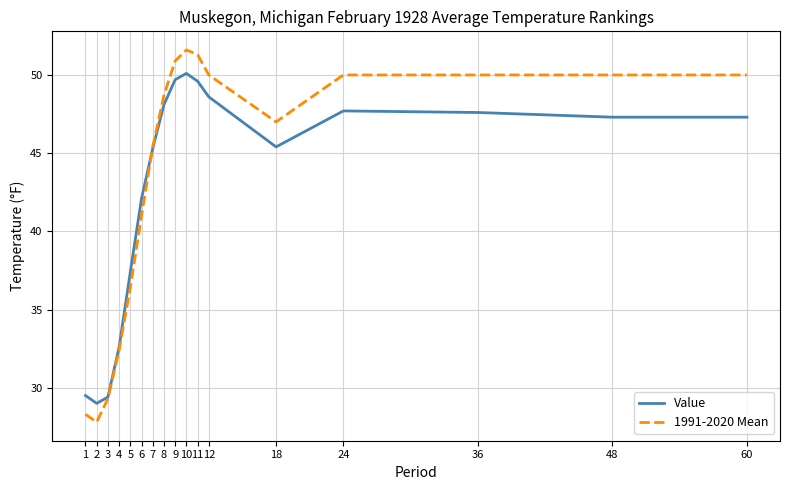

Is it true that 1991-2020 Mean equals 38.6 at 3?

False